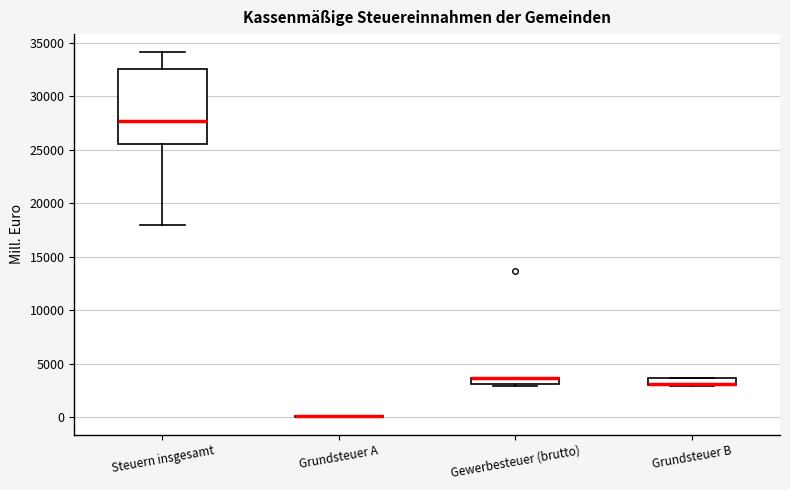

Which box is the tallest, from its lower edge to its upper edge?

Steuern insgesamt